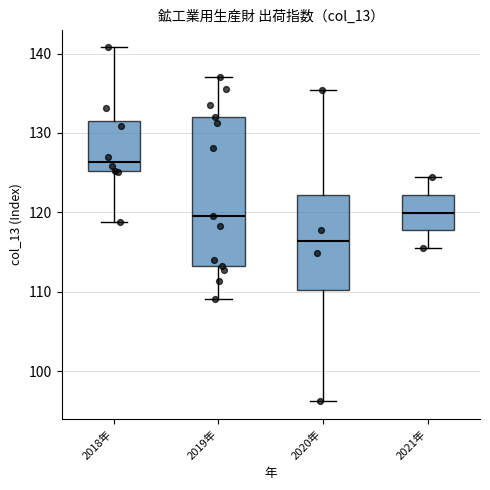

Reading left to right, transcribe this box plot: for each box, give where its median line is, the range the box spans, and where its two whiskers end, as read against the y-axis. The values are not printed on the chart, so give them approximately, as read against the axis.

2018年: median 126, box 125 to 131, whiskers 119 to 141
2019年: median 120, box 113 to 132, whiskers 109 to 137
2020年: median 116, box 110 to 122, whiskers 96 to 135
2021年: median 120, box 118 to 122, whiskers 116 to 124